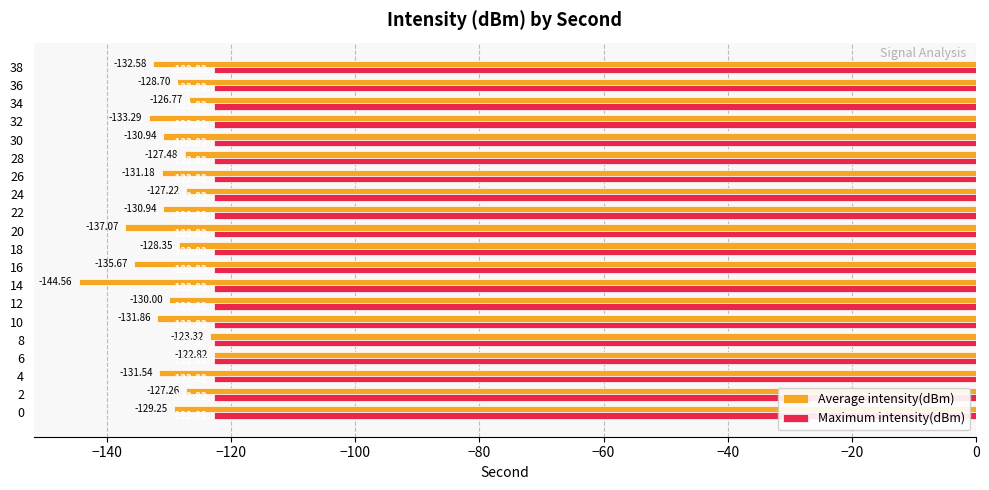

At which category is the sum across all series the highest?

6